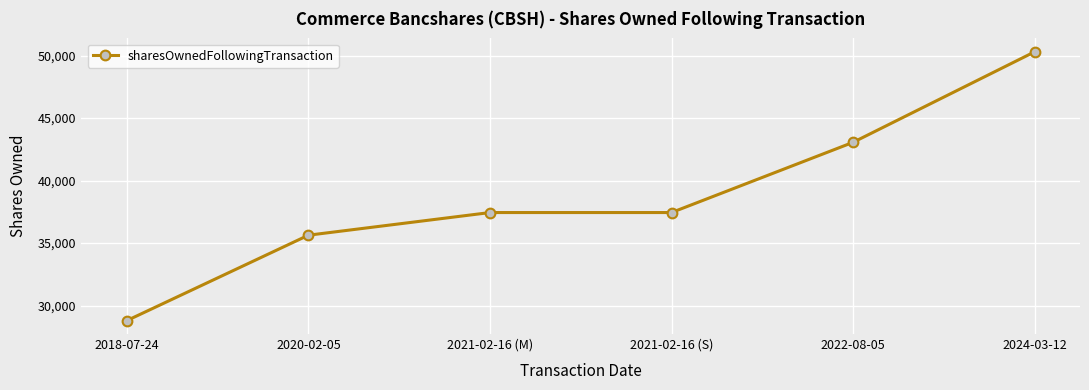

What is the sum of the values at 2020-02-05 and 2021-02-16 (M)?

73079